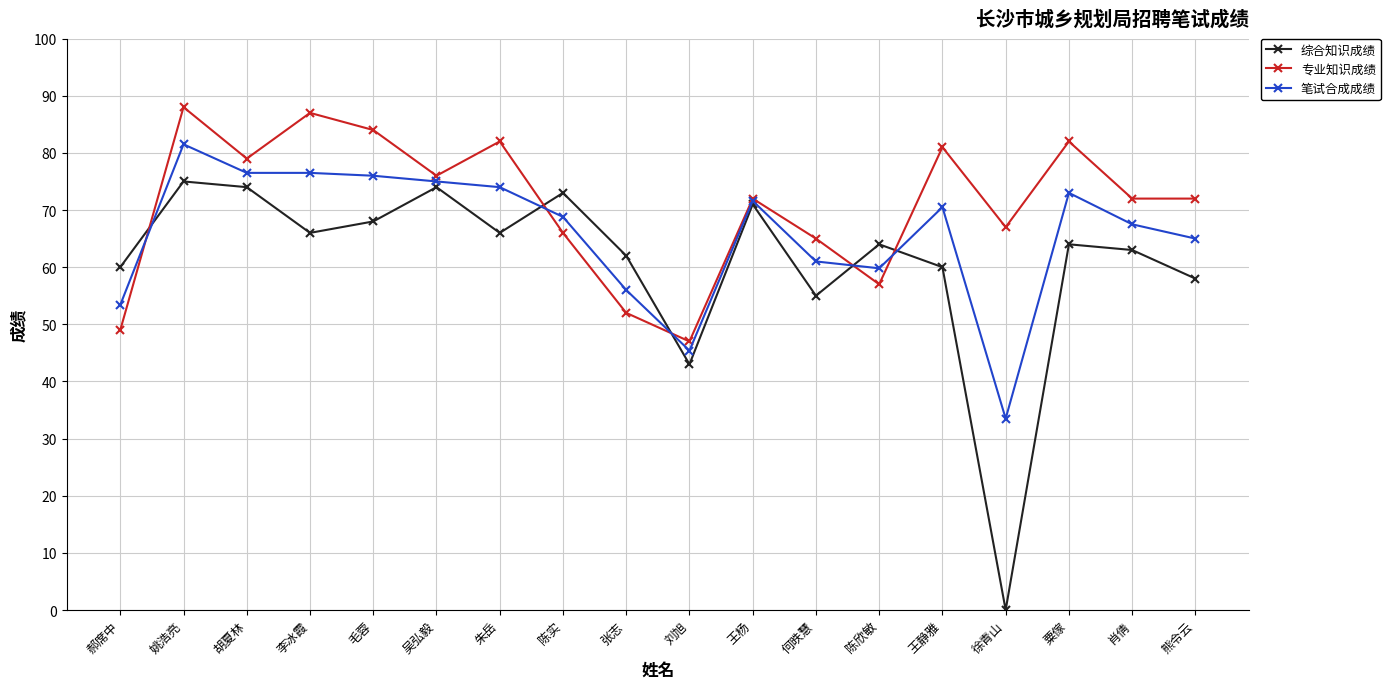

What are all the series names shown in the legend?

综合知识成绩, 专业知识成绩, 笔试合成成绩